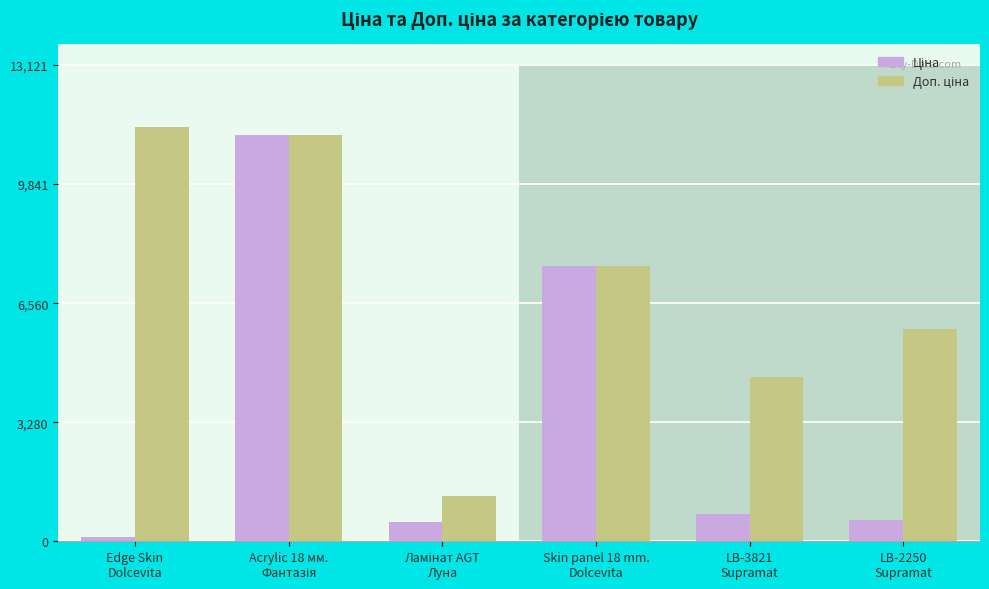

List the labels in order of Доп. ціна value, largest first.

Edge Skin Dolcevita, Acrylic 18 мм. Фантазія, Skin panel 18 mm. Dolcevita, LB-2250 Supramat, LB-3821 Supramat, Ламінат AGT Луна